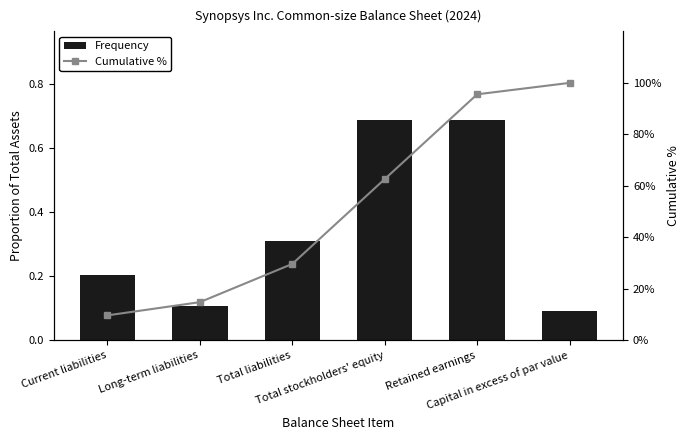

What is the difference between the Cumulative % values at Long-term liabilities and Current liabilities?

5.1